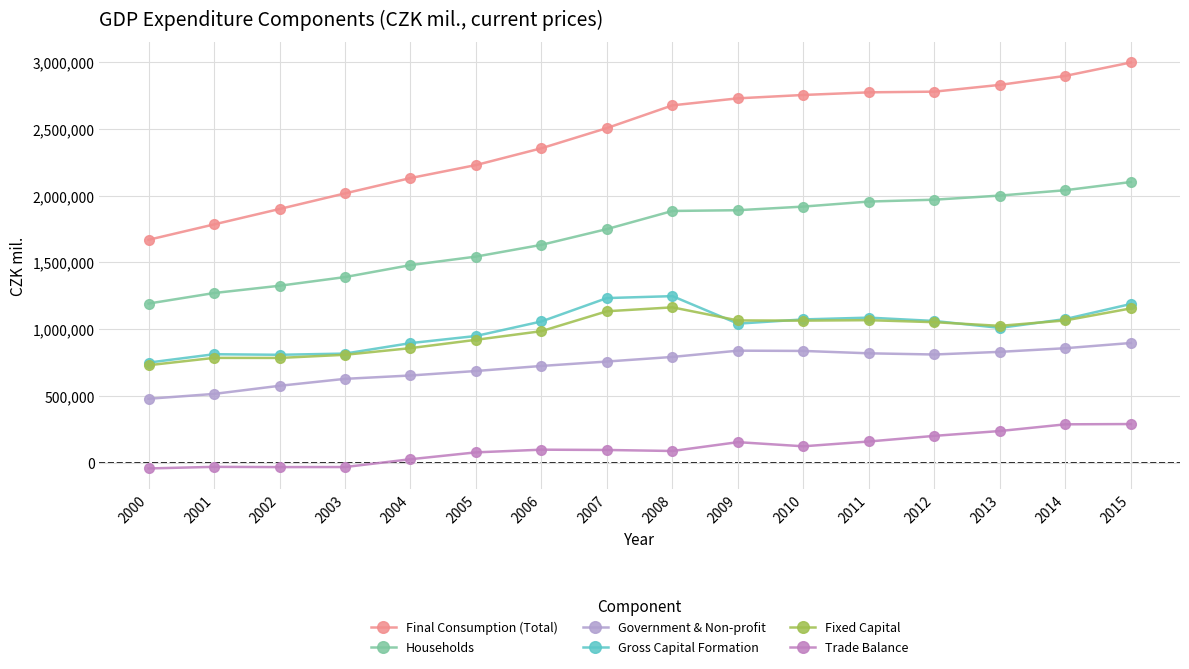

Which has a higher value, 2015 or 2000?

2015